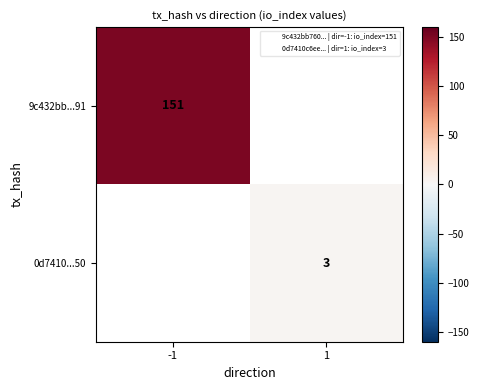

What is the lowest value of the 9c432bb...91 series?

151.0